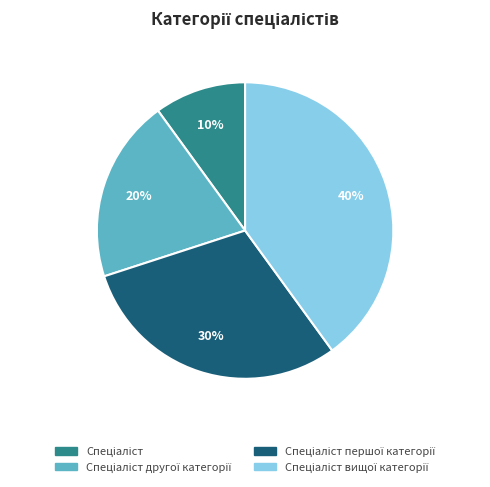

Is there any slice that represents more than half of the pie?

No